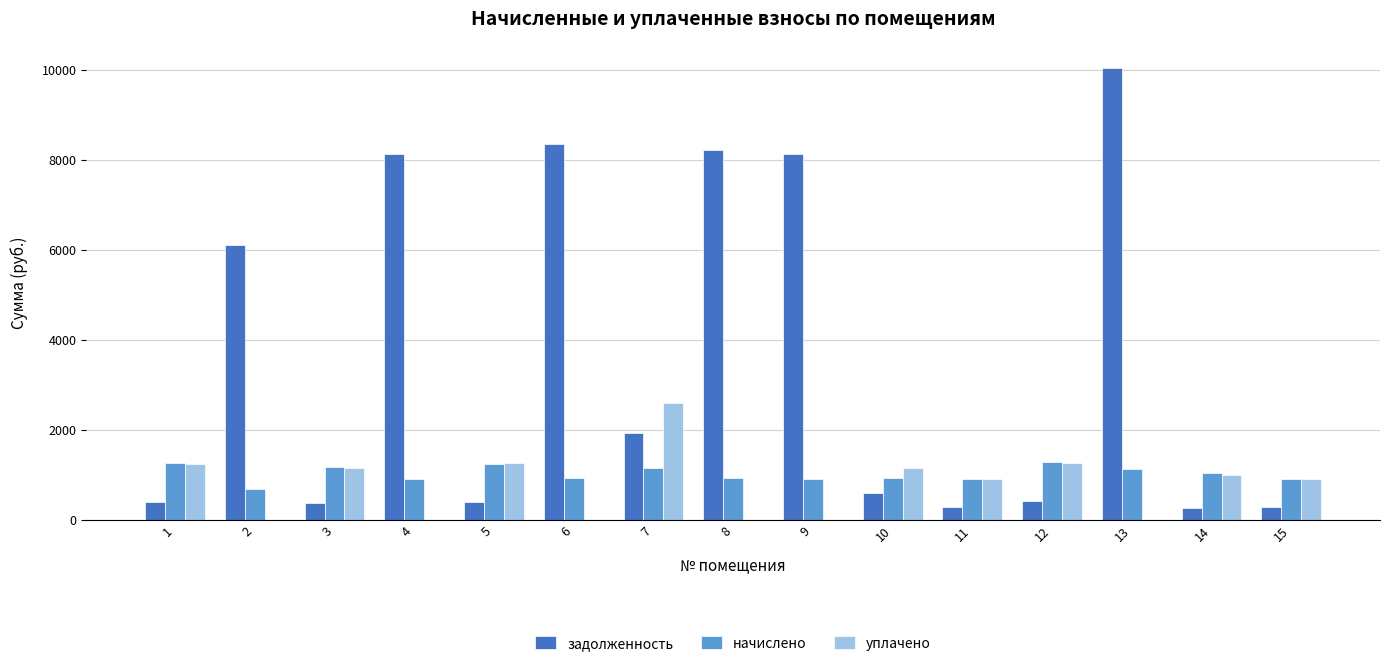

What is the total value across all series at 13?

11169.2